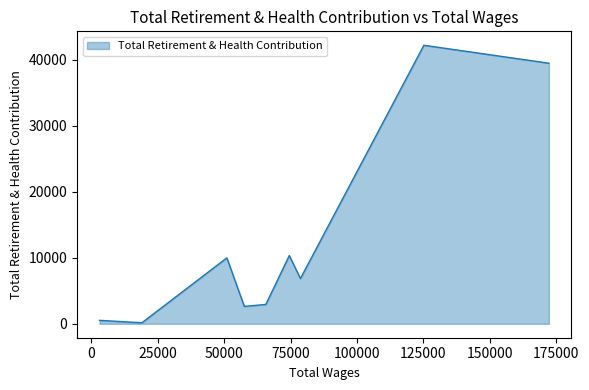

What is the greatest value displayed?

42220